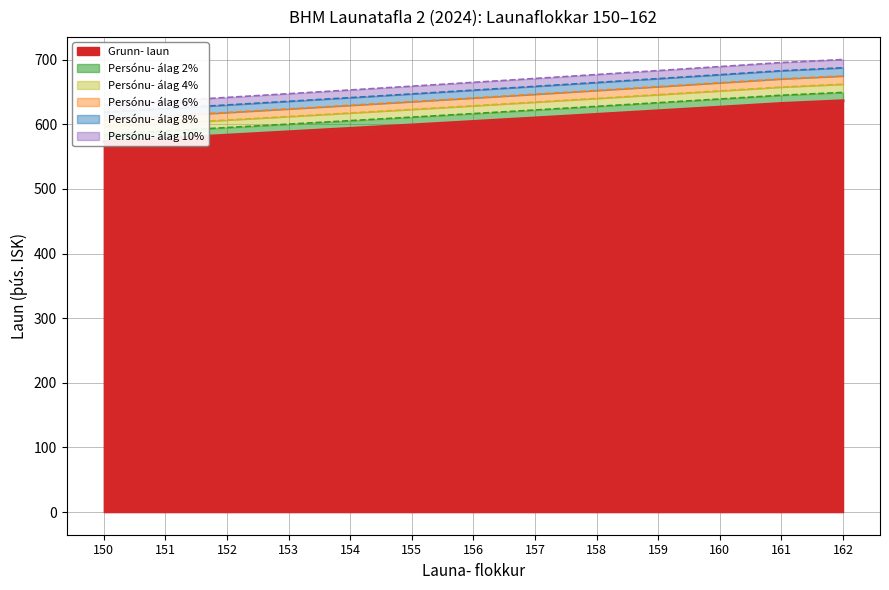

The Persónu- álag 2% series shows 1018.8 at 162. True or false?

False